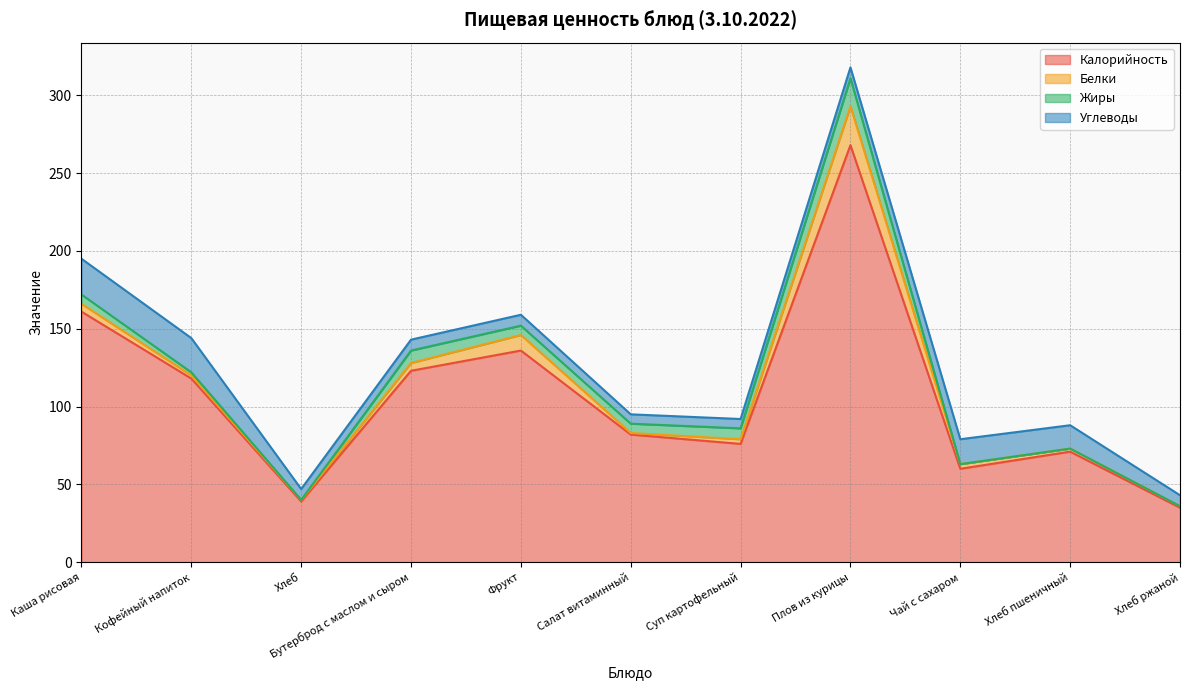

What are all the series names shown in the legend?

Калорийность, Белки, Жиры, Углеводы